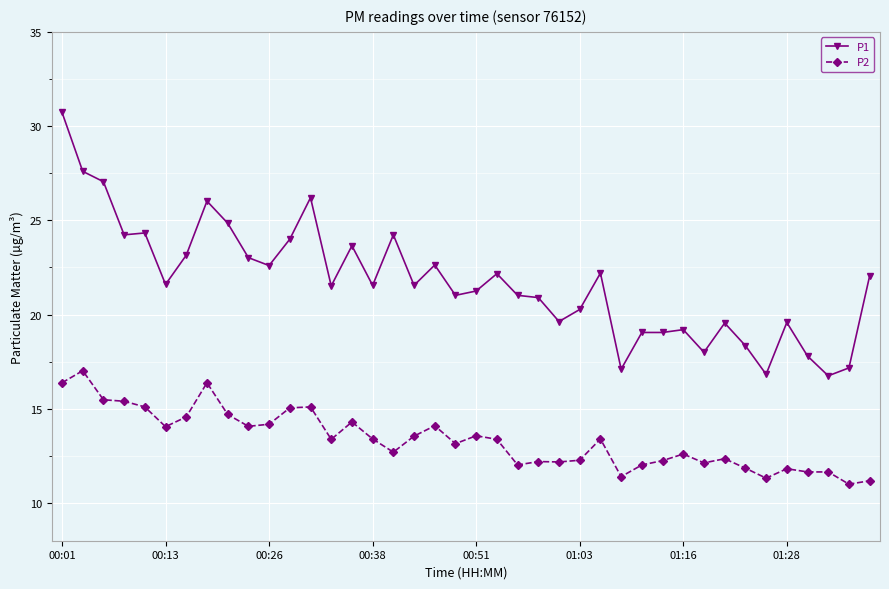

Which series has the widest spread of values?

P1